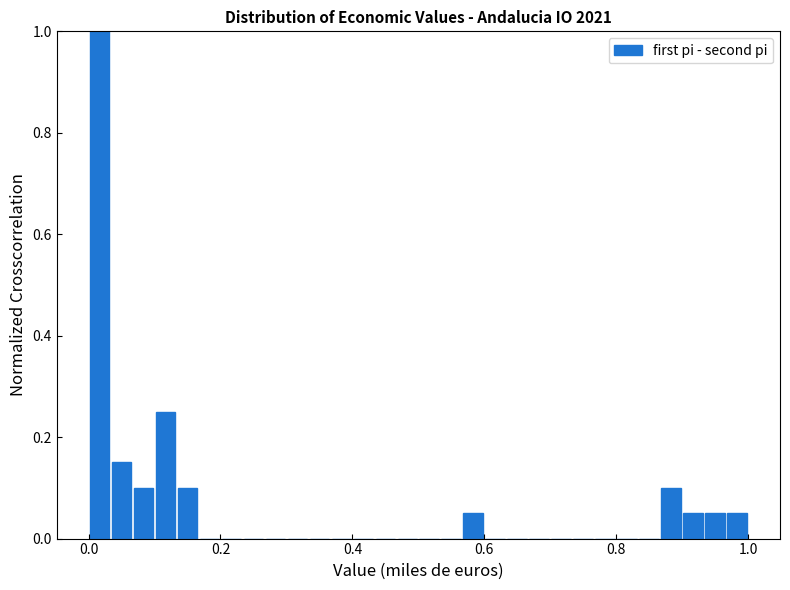

Around what value on the x-axis is the tallest bar? Give the approximate position of its centre, as read against the axis.

0.02